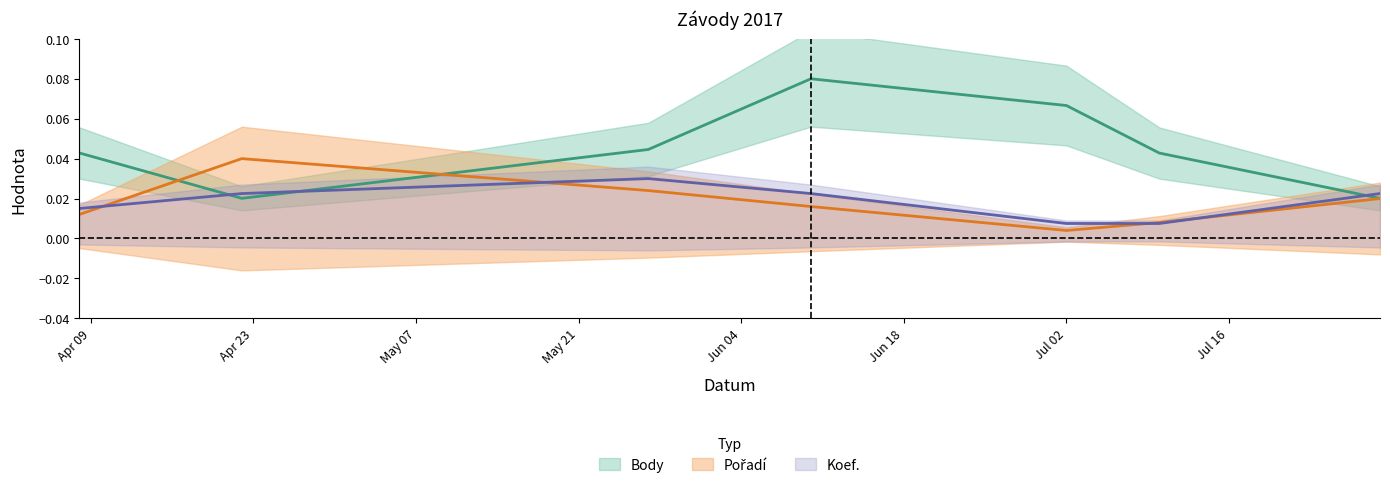

What is the total value across all series at 2017-06-10?

0.1